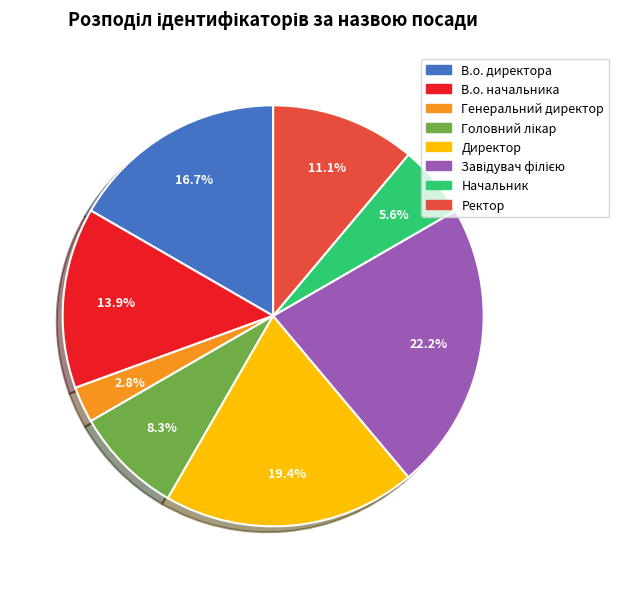

Which slice is the smallest?

Генеральний директор